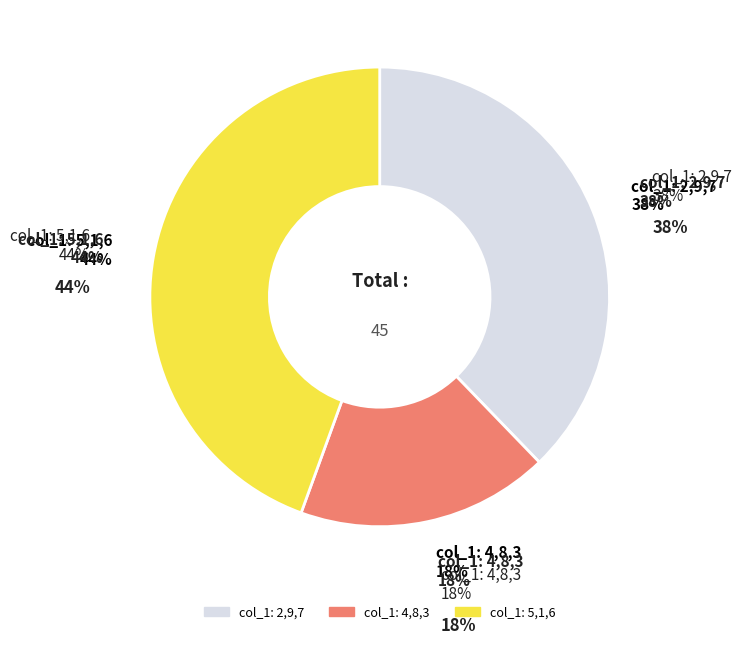

The 3 slice represents 19% of the pie. True or false?

False